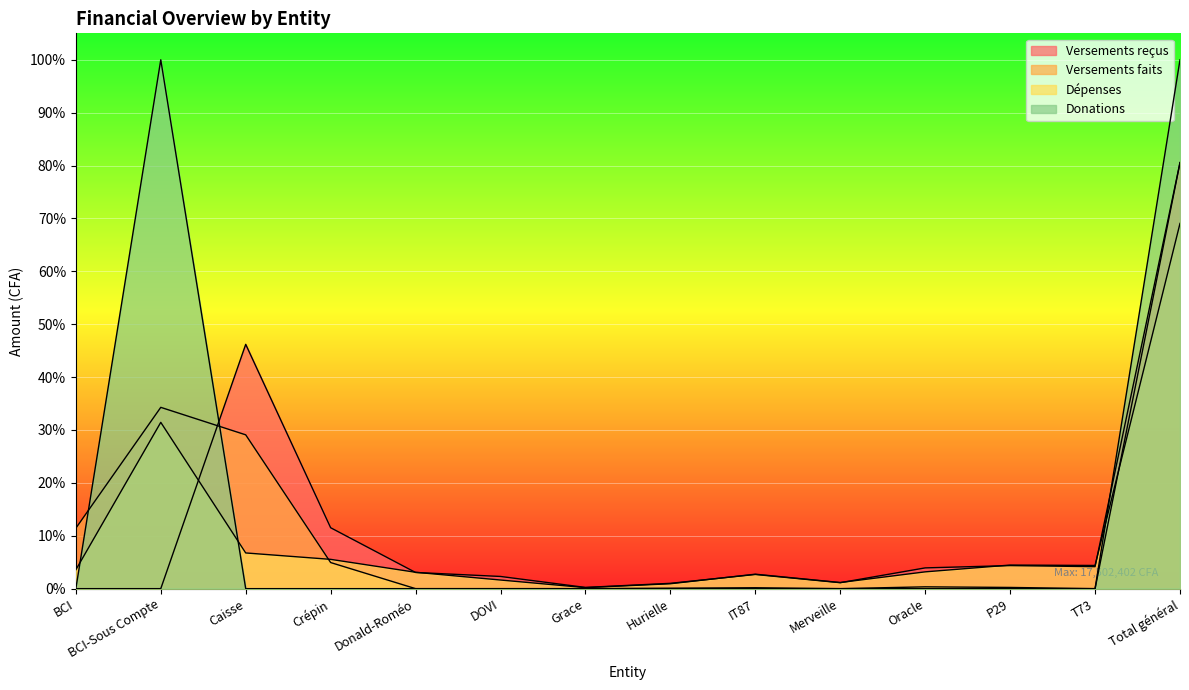

Is the value of Versements faits at P29 greater than the value of Dépenses at Grace?

Yes